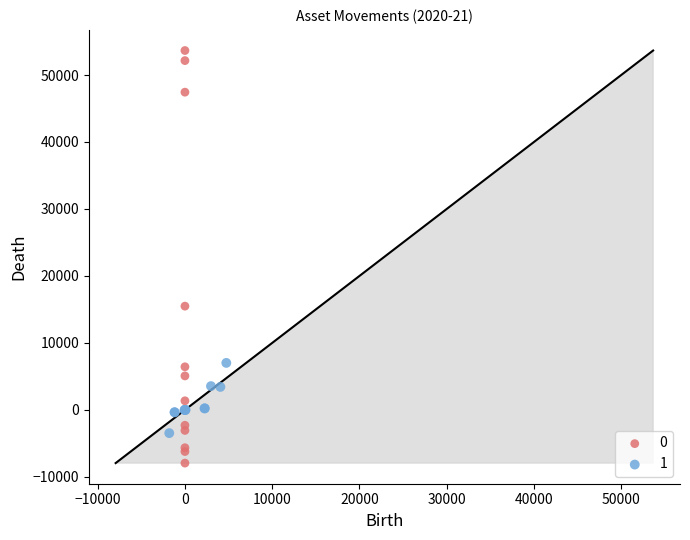

What are all the series names shown in the legend?

0, 1